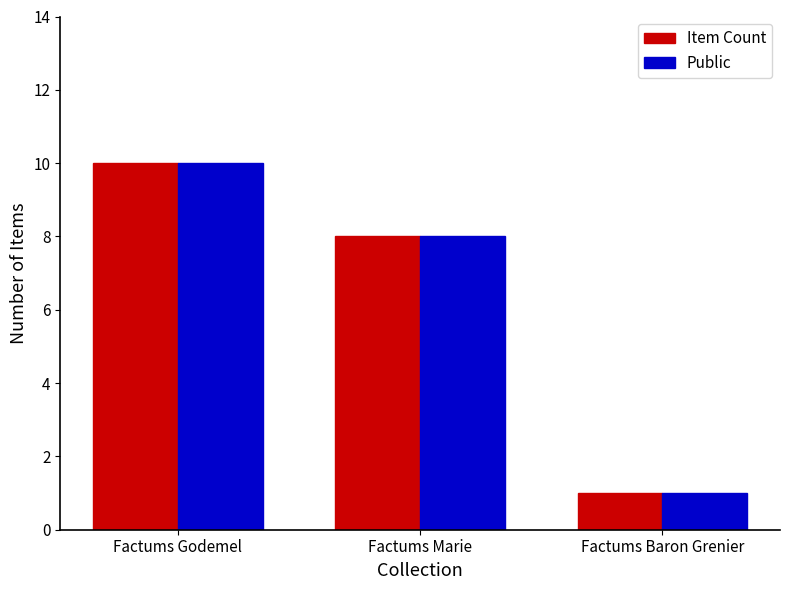

Is the value of Item Count at Factums Baron Grenier greater than the value of Public at Factums Godemel?

No